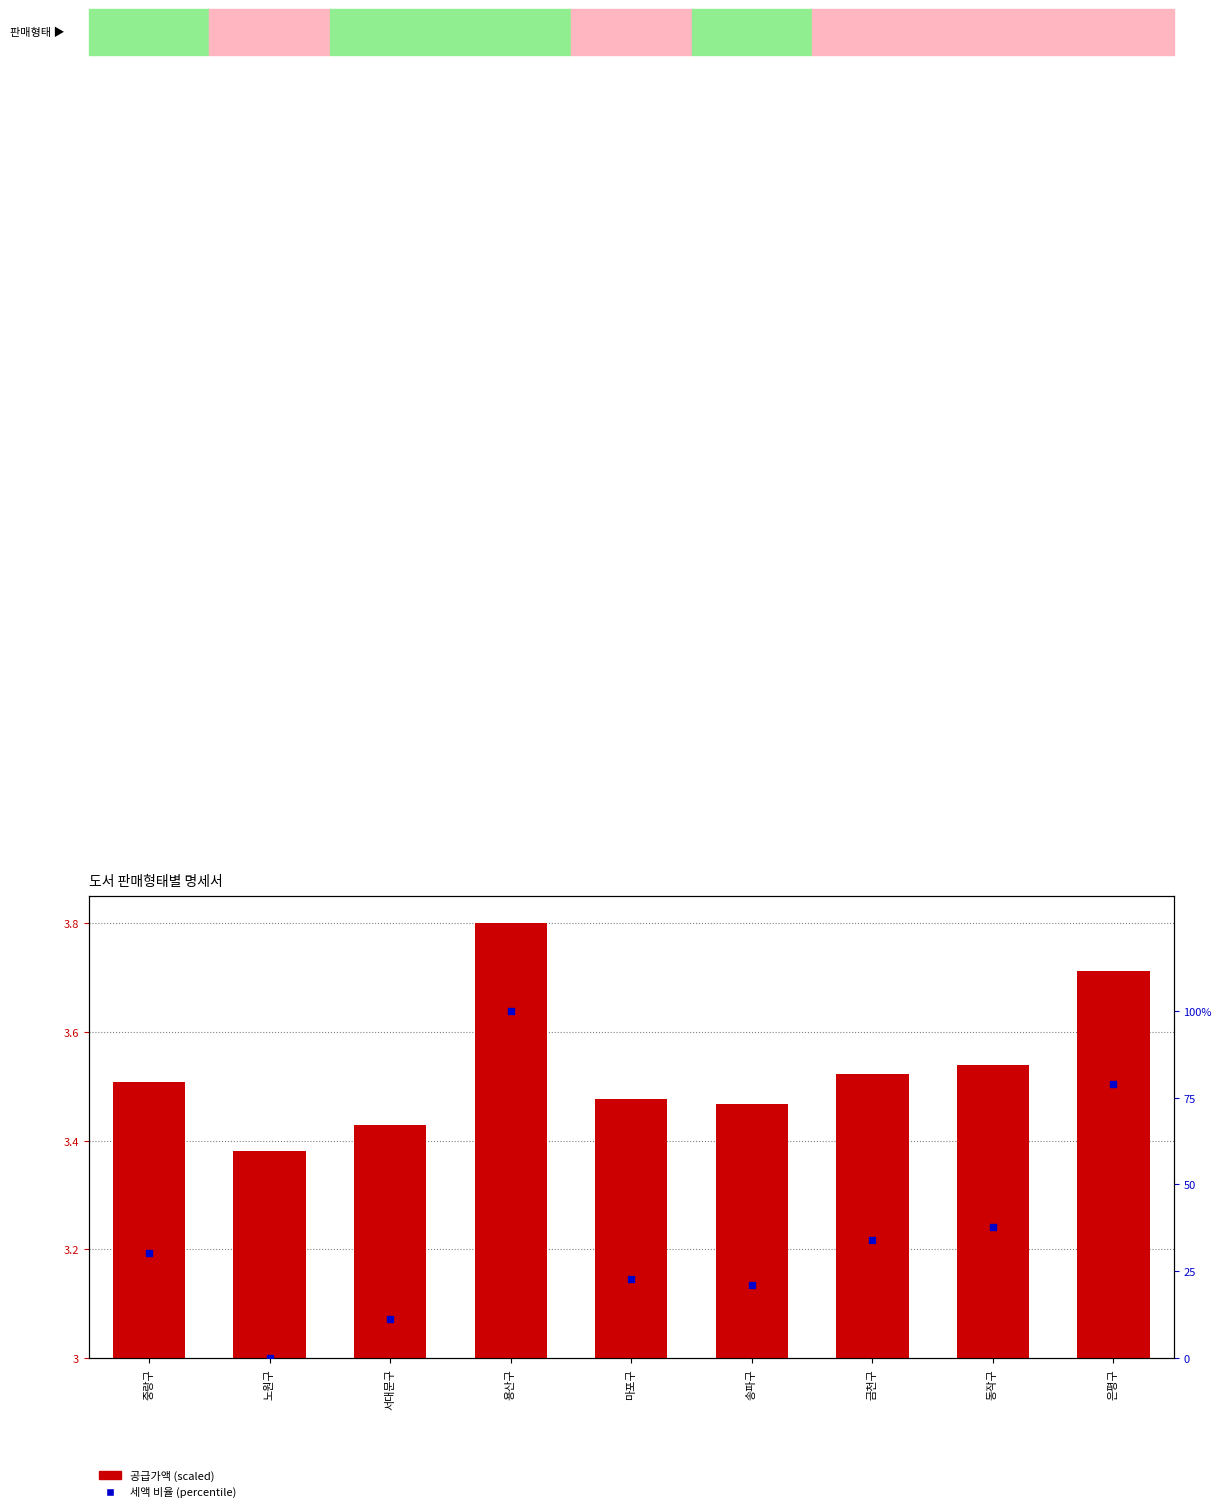

Which series has the widest spread of Y values?

세액 비율 (percentile)